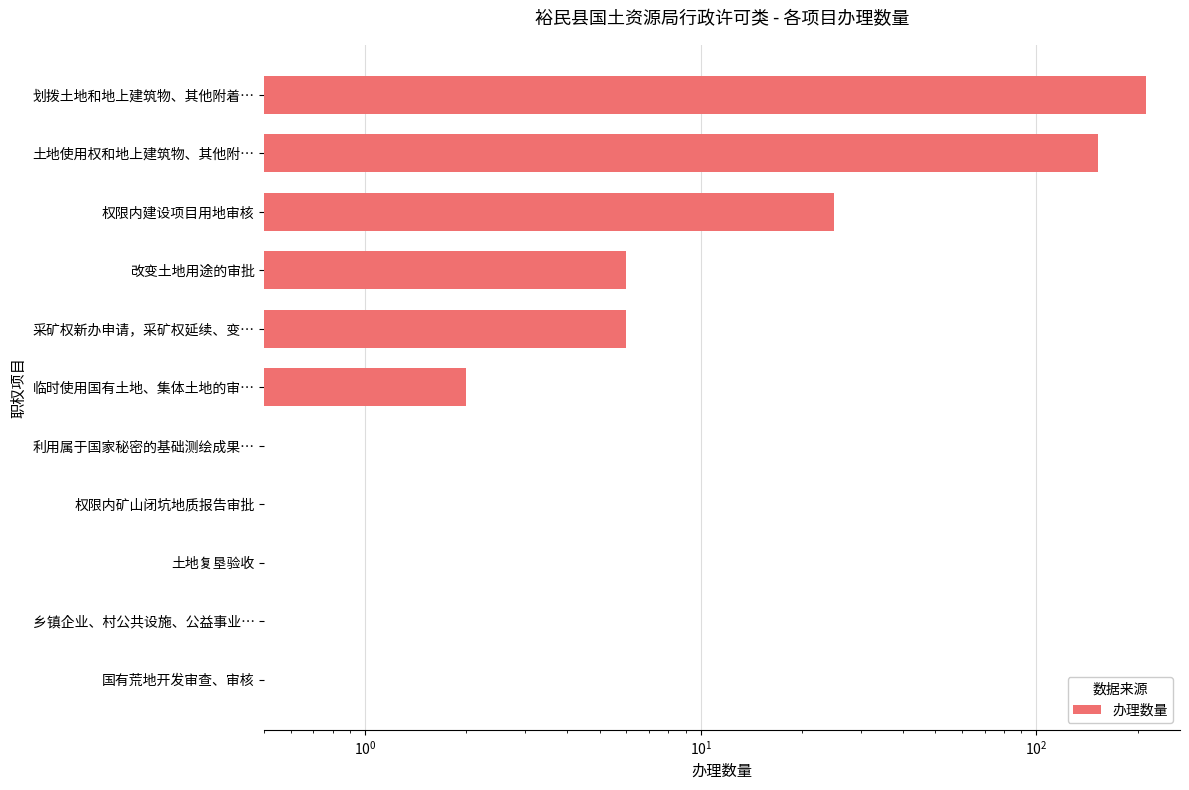

How many values are below 2?

5